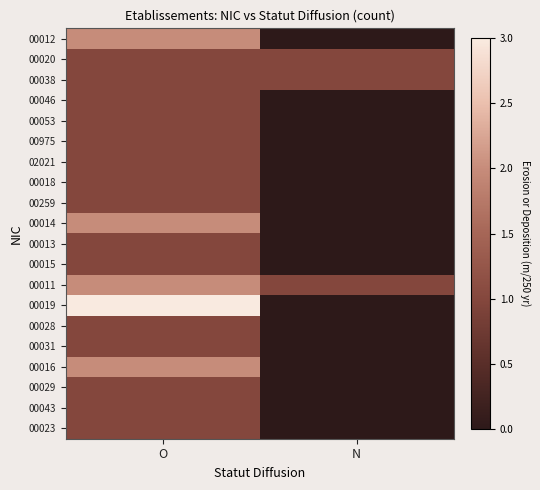

Which series has the largest range (max minus min)?

00019